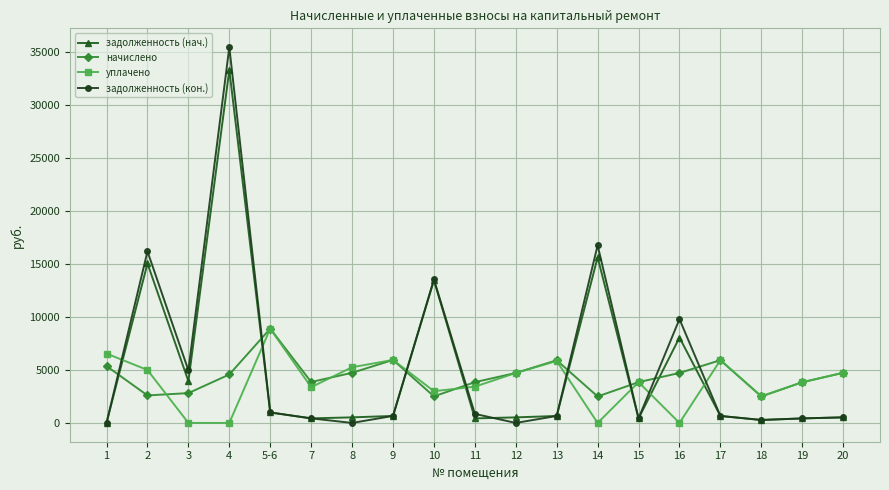

The задолженность (нач.) series shows 5449.1 at 3. True or false?

False